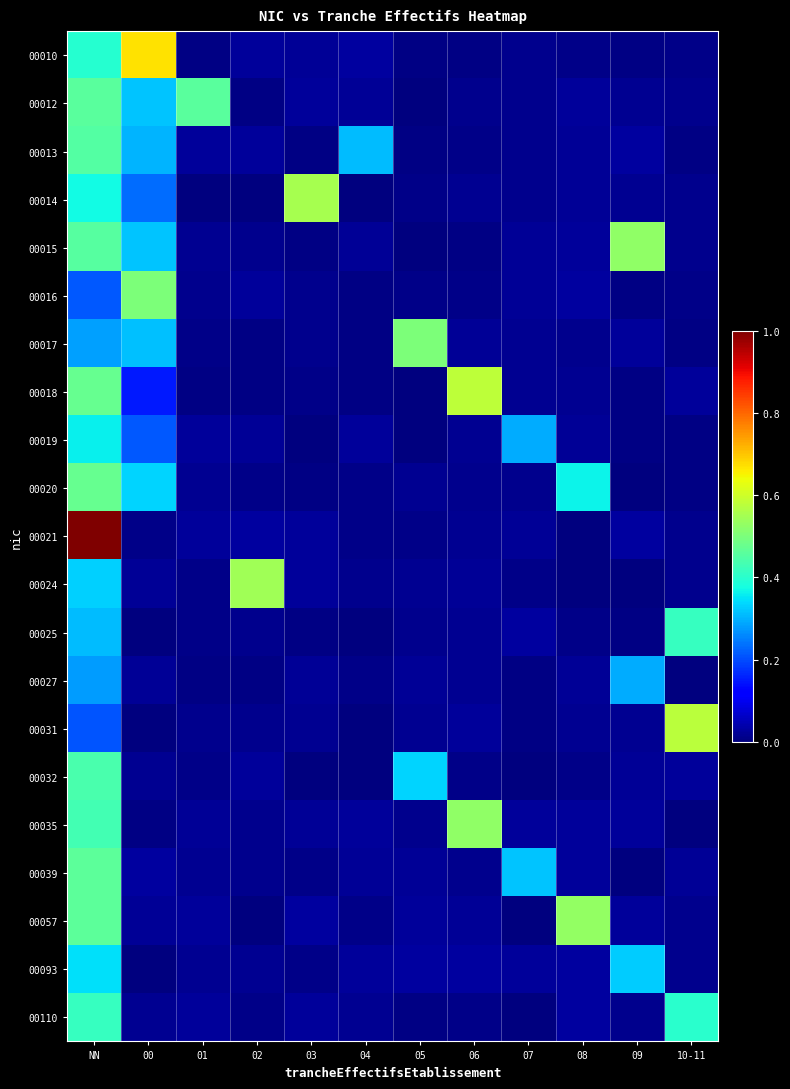

Which has a higher value, 00 or 05?

00